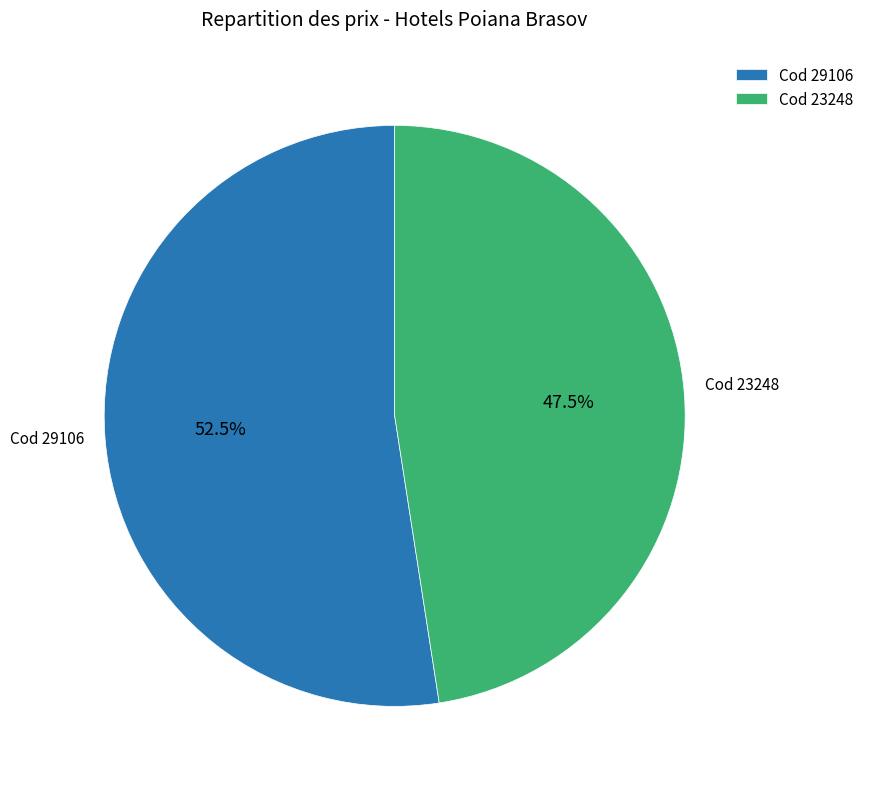

Which slice is the smallest?

Cod 23248